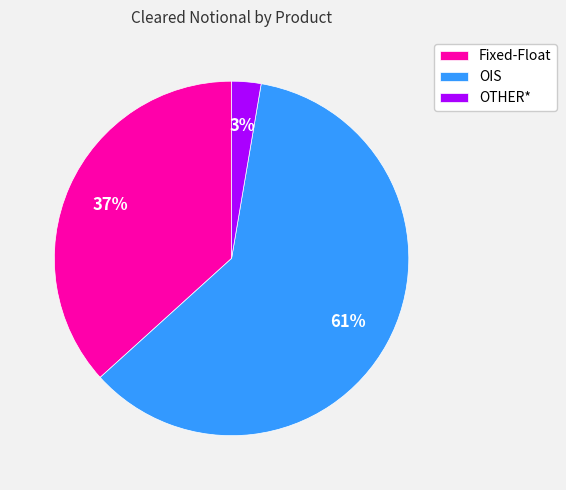

How many segments does this pie chart have?

3